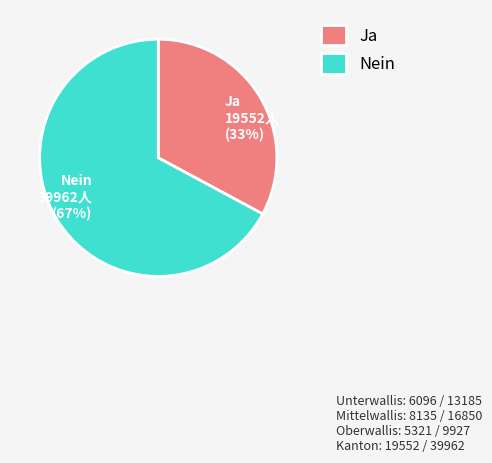

What percentage is the Ja slice, to the nearest percent?

33%